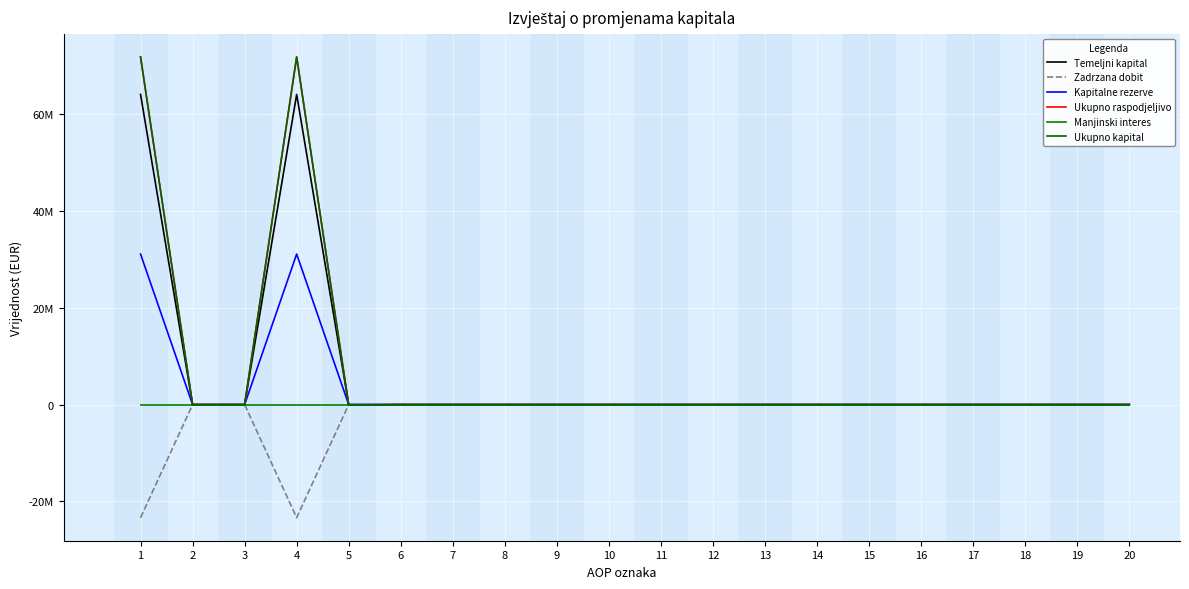

Does the chart display data point markers on the line(s)?

No